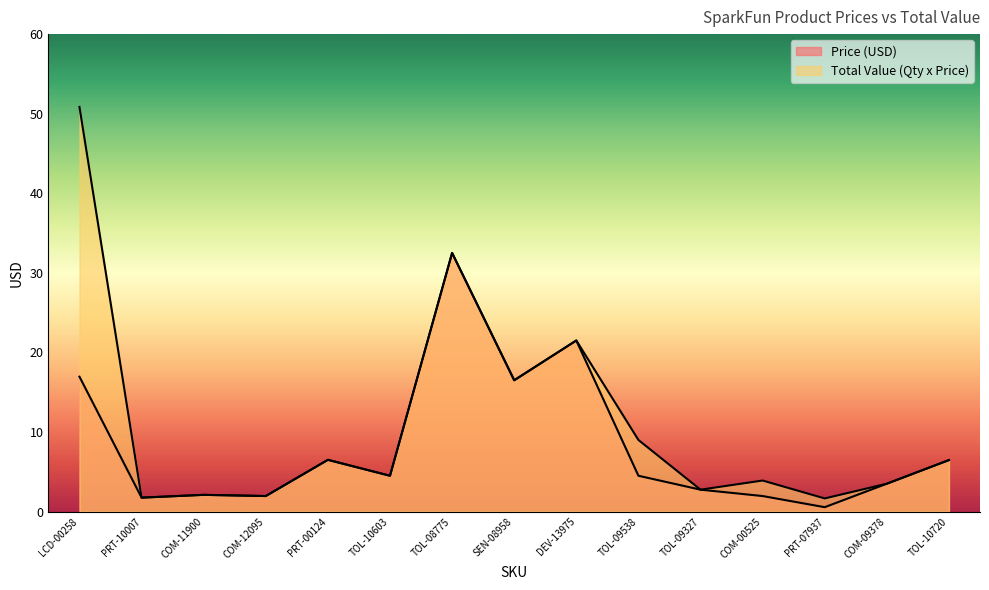

At how many categories does at least one series exceed 20?

3